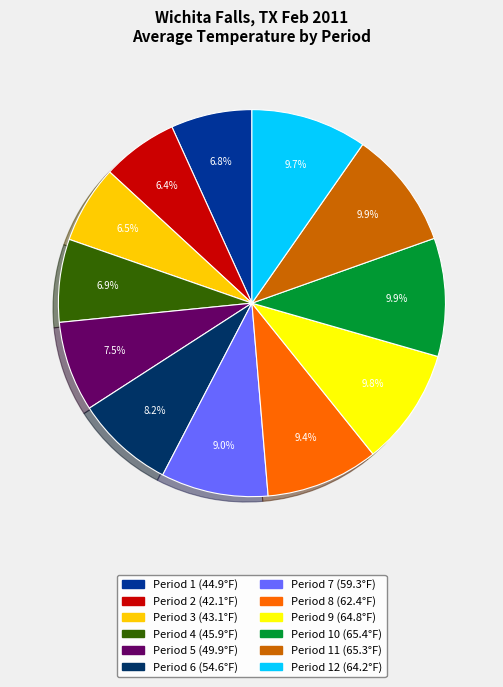

Is there any slice that represents more than half of the pie?

No